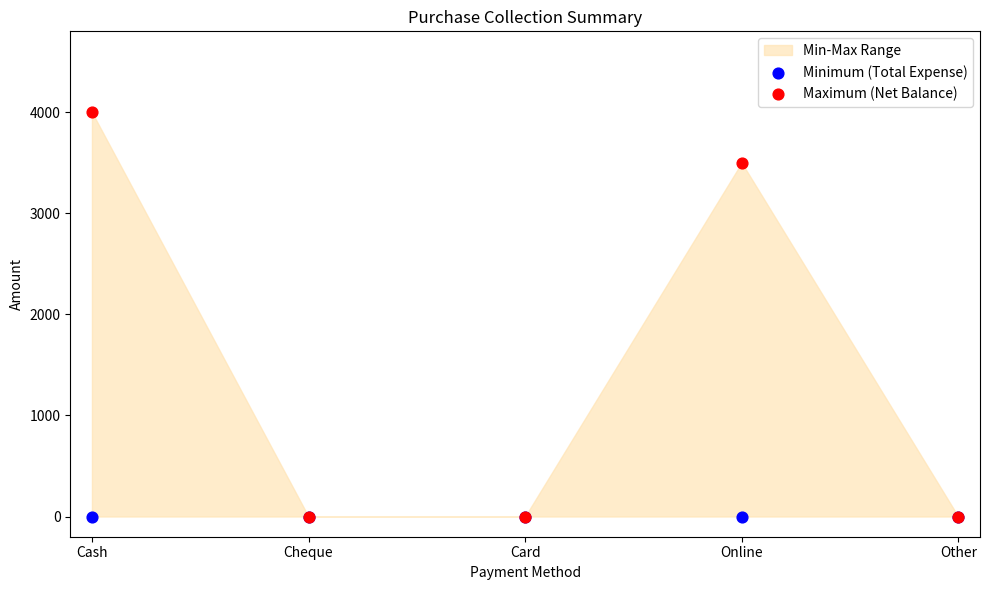

Across all series, what Y value is closest to 2000?

3500